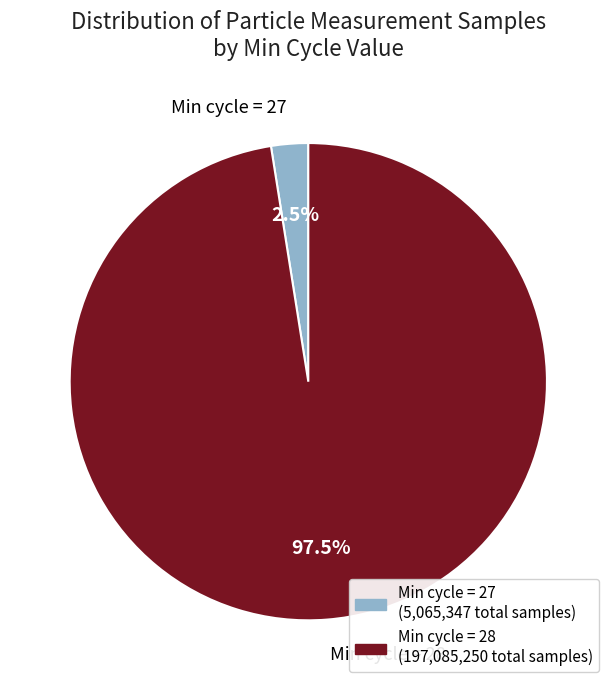

What is the majority slice?

Min cycle = 28